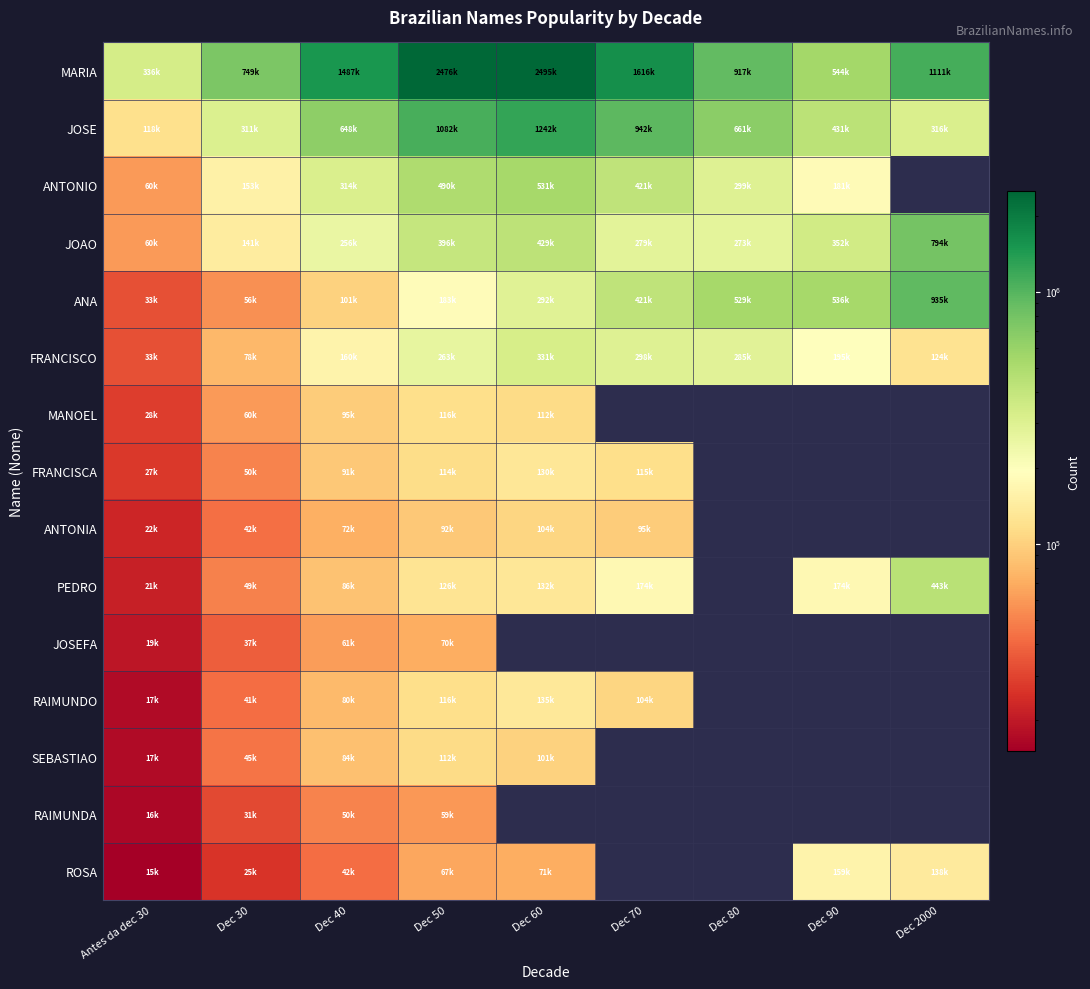

What is the difference between the highest and lowest values at Dec 50?

2417053.0